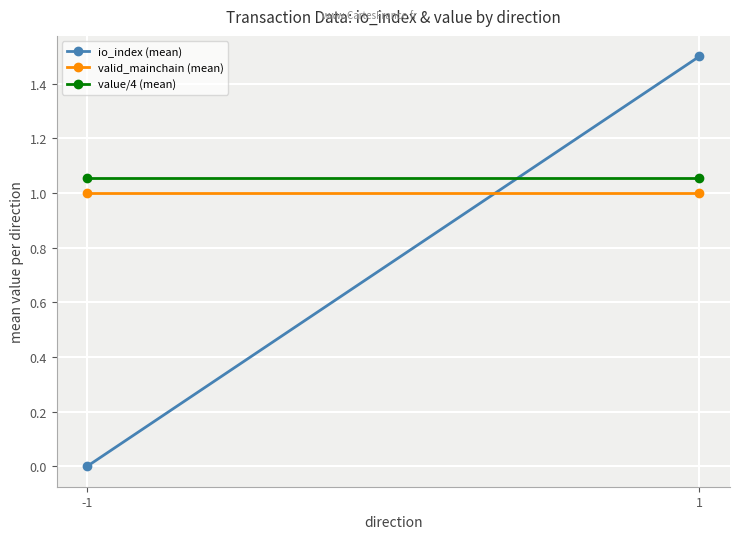

At which label does value/4 (mean) reach its minimum?

-1